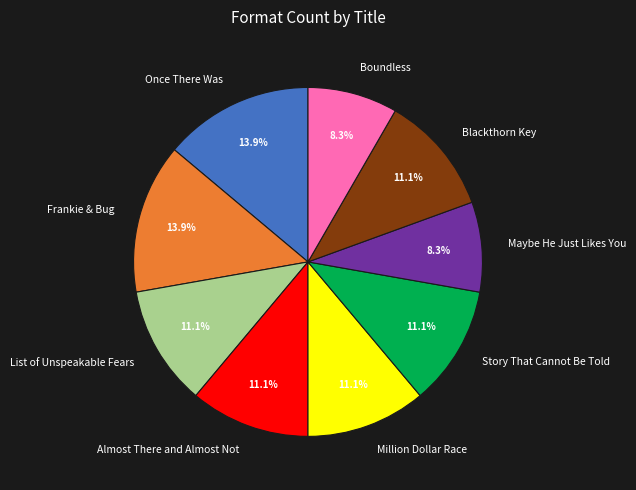

Is the sum of Once There Was and Almost There and Almost Not greater than half?

No